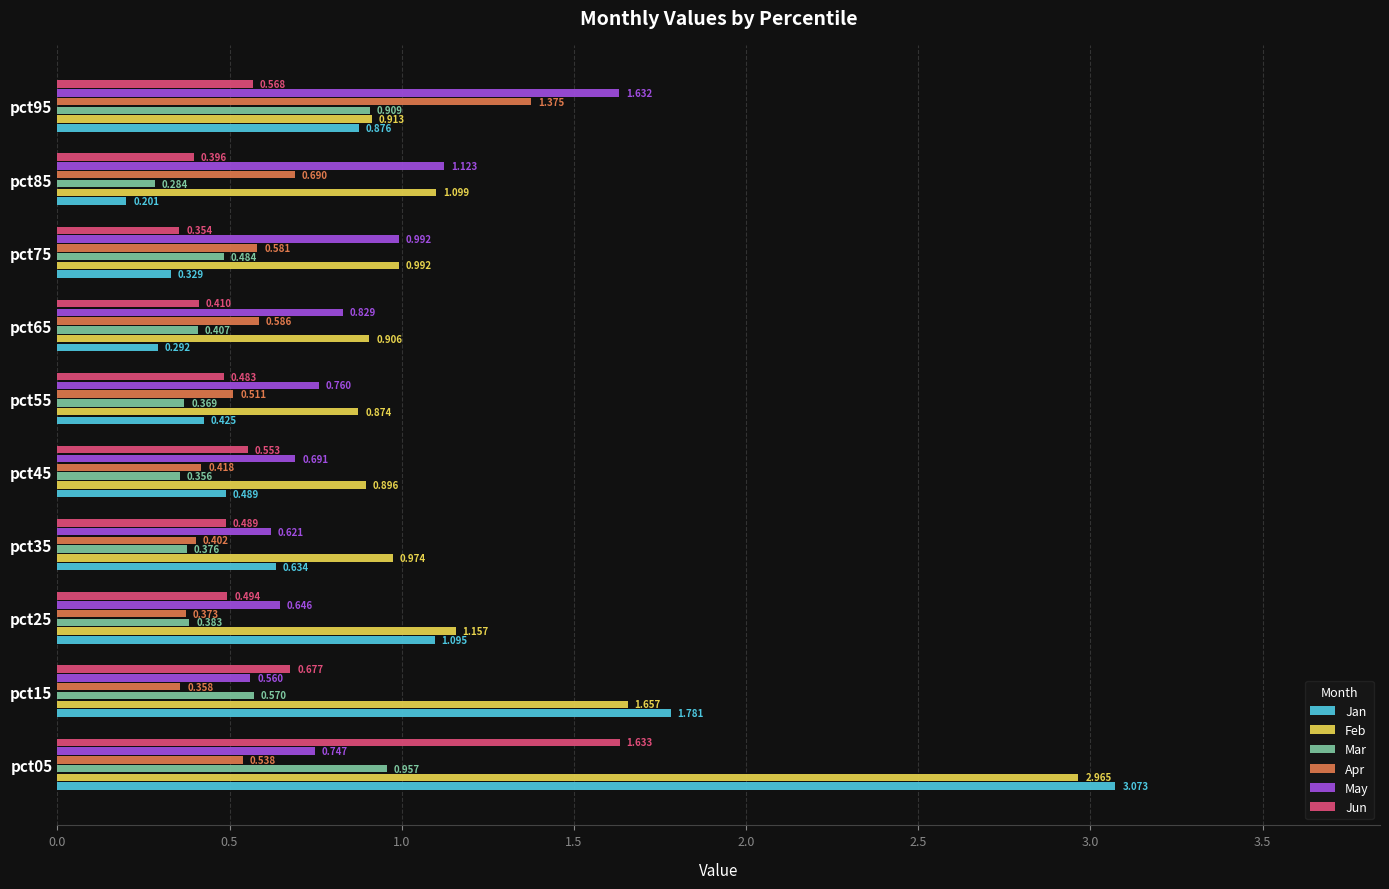

How many distinct data groups are displayed?

6